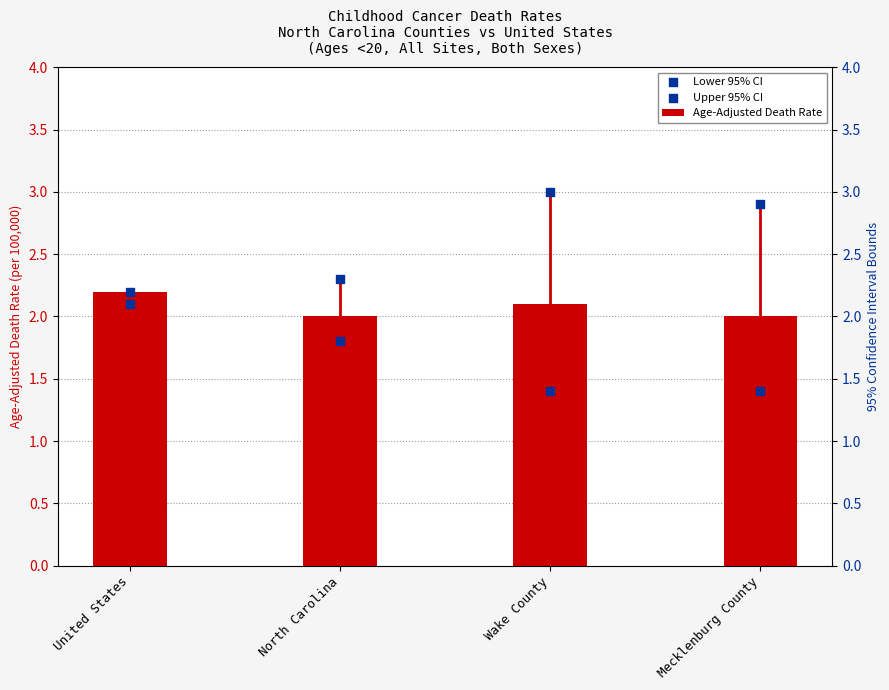

What is the total value across all series at North Carolina?

6.1